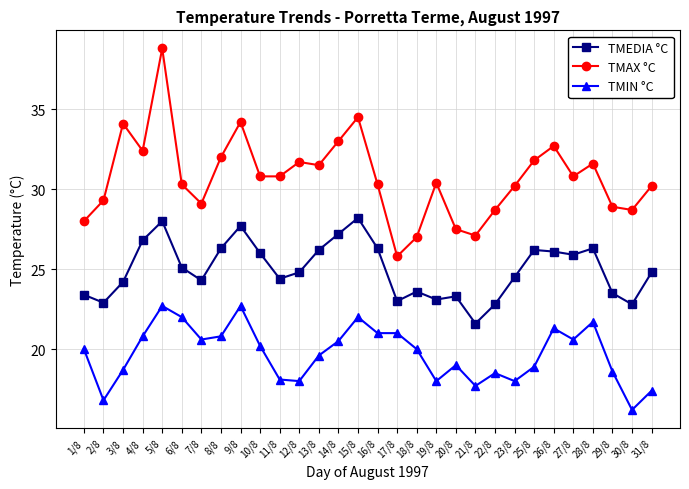

Which category has the highest value across all series?

5/8